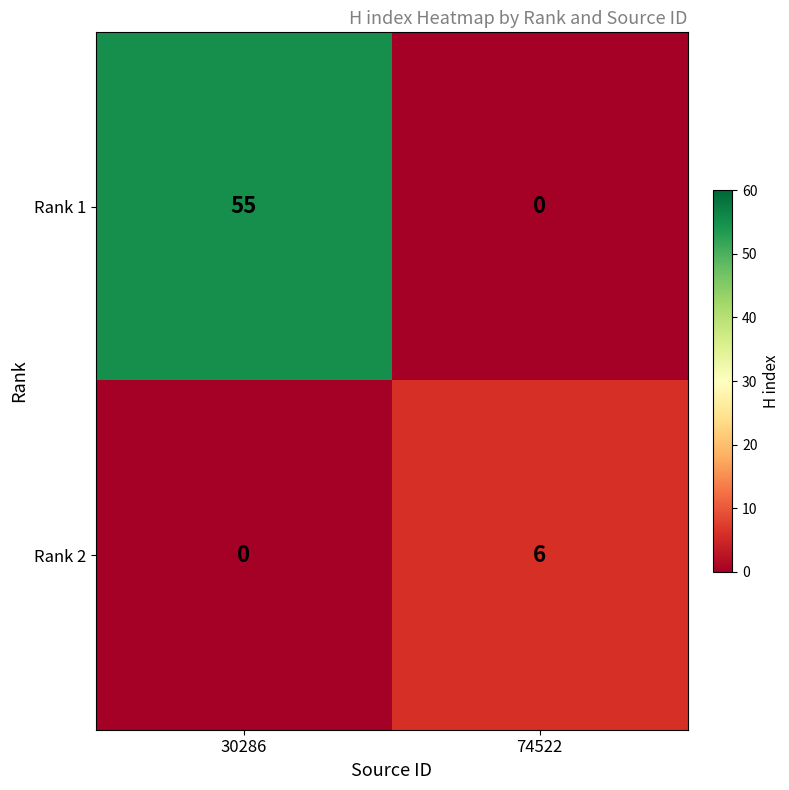

True or false: Rank 1 has a value of 0 at 74522.

True